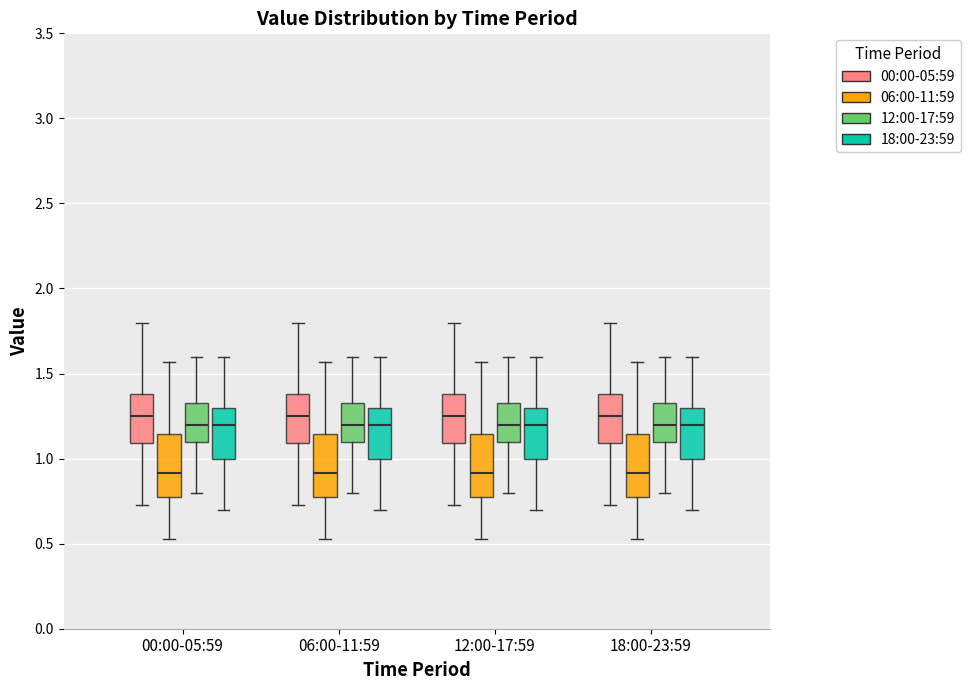

Where is the lower edge of the box for 00:00-05:59 (12:00-17:59) on the y-axis? The values are not printed on the chart, so give them approximately, as read against the axis.

1.10